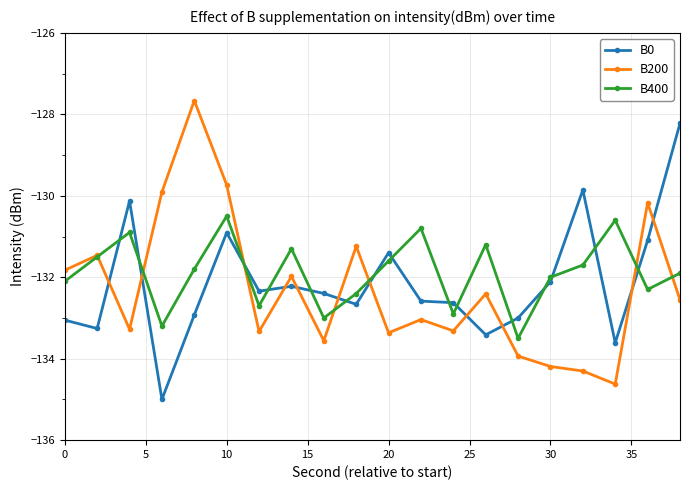

Which series ends up on top after the final intersection of B0 and B400?

B0